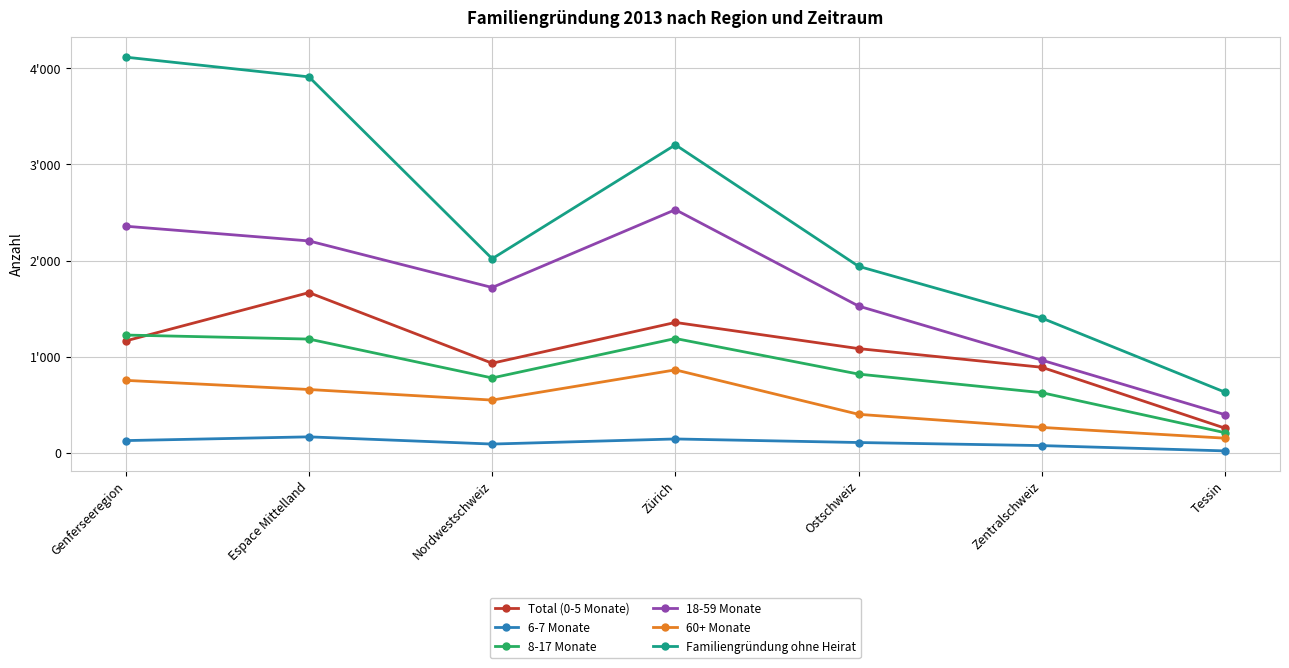

True or false: 60+ Monate and 18-59 Monate intersect in this chart.

False